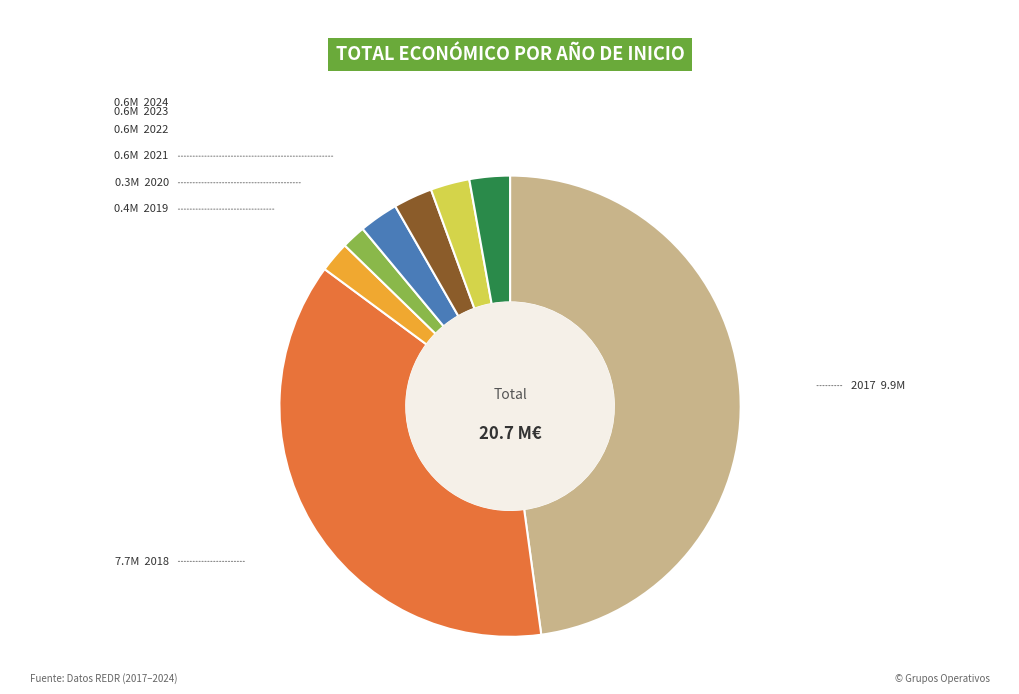

Is there a majority slice in this chart?

No